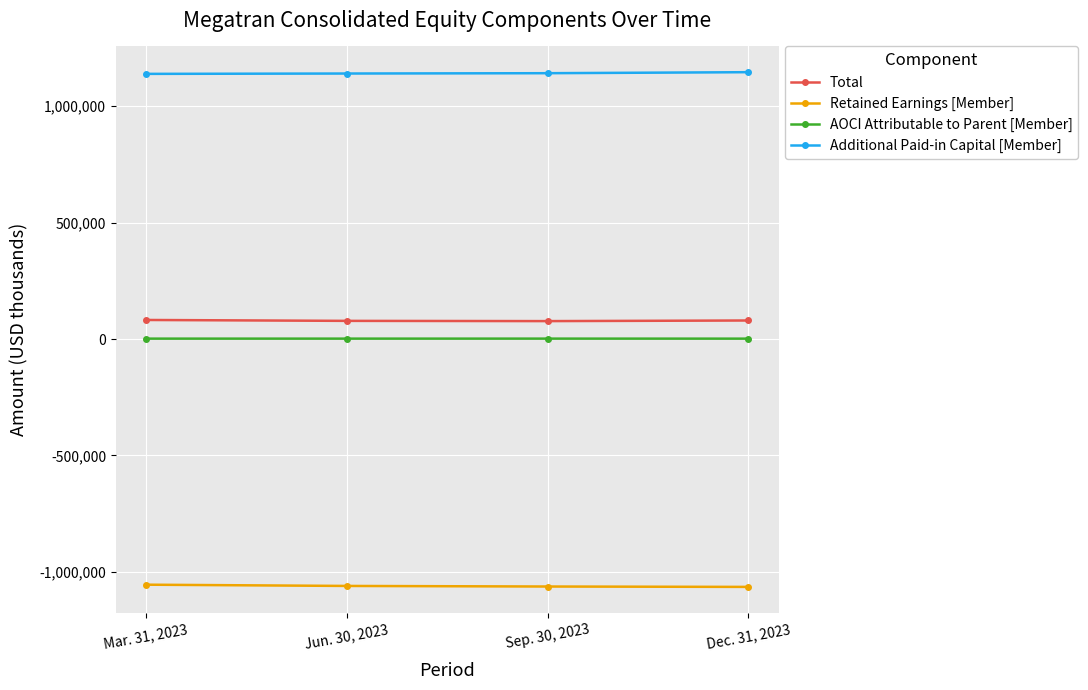

True or false: AOCI Attributable to Parent [Member] and Total cross at least once.

False